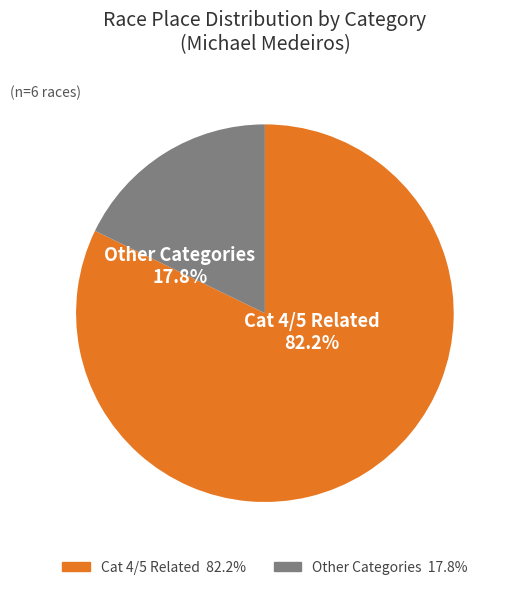

Does any single category account for the majority?

Yes